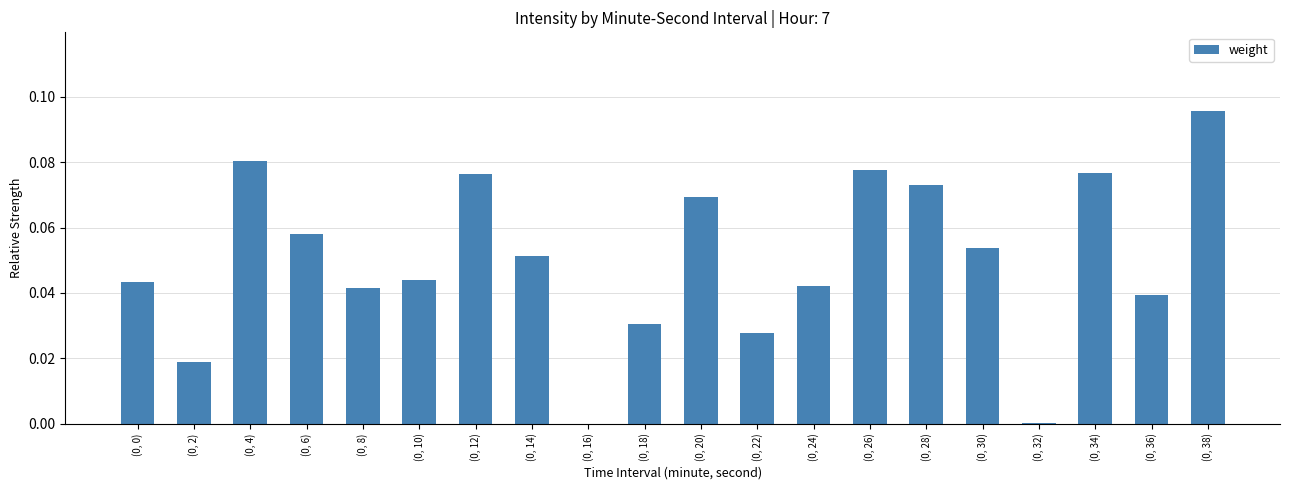

What is the sum of all values?

1.0